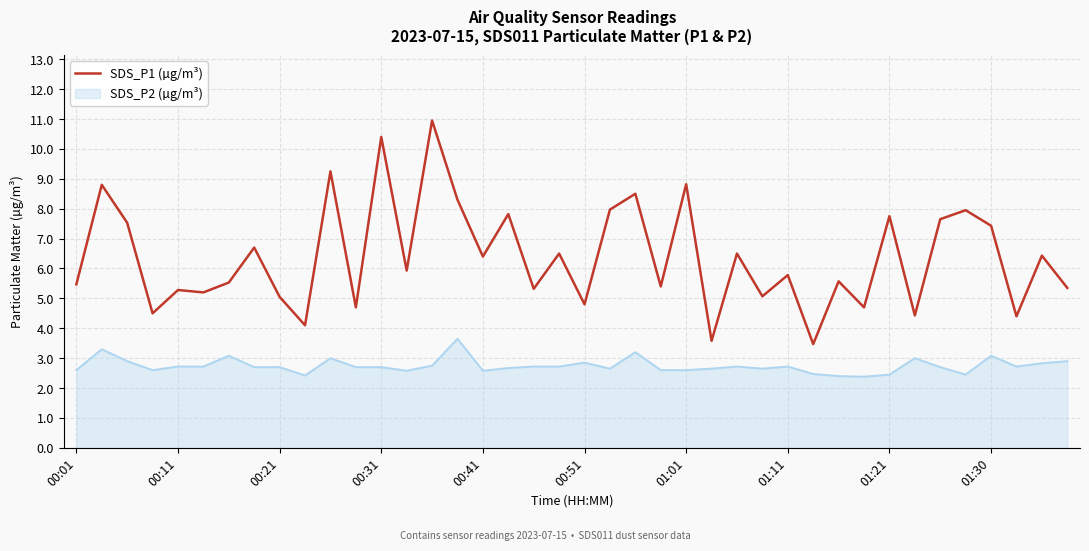

Which series has the widest spread of values?

SDS_P1 (µg/m³)